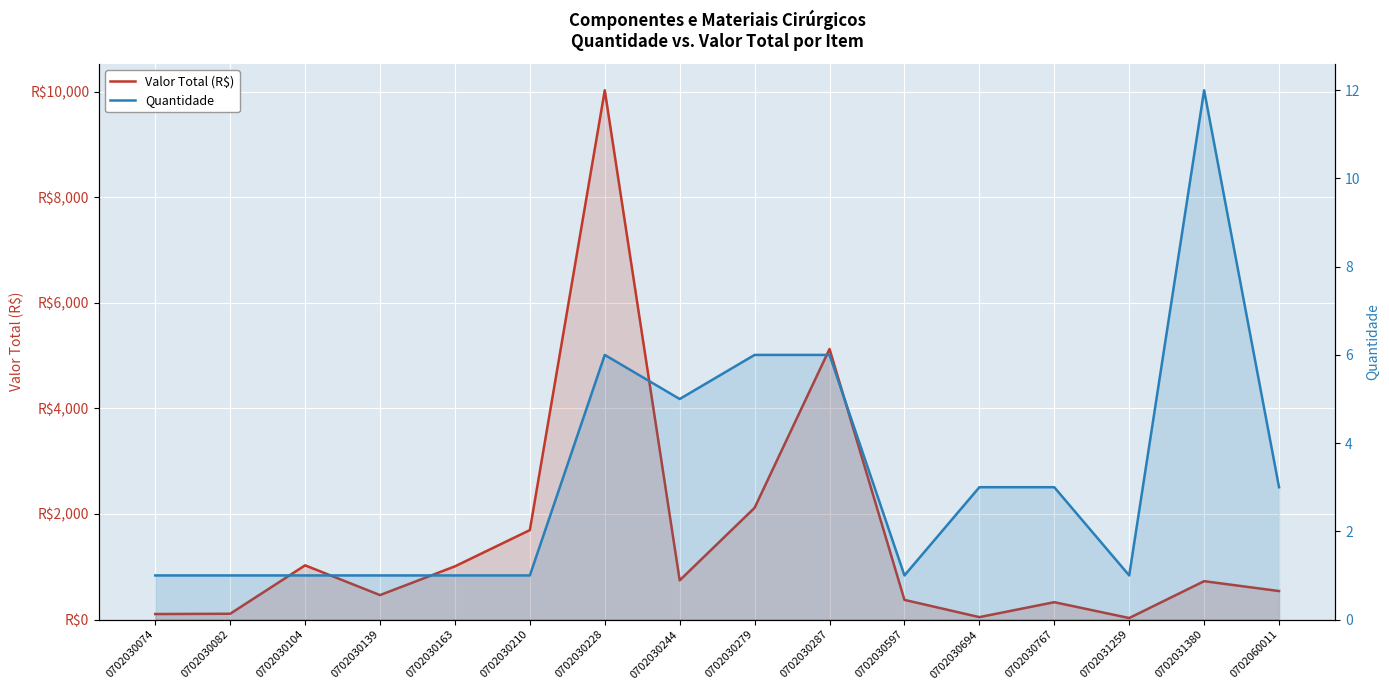

True or false: Quantidade and Valor Total (R$) intersect in this chart.

False